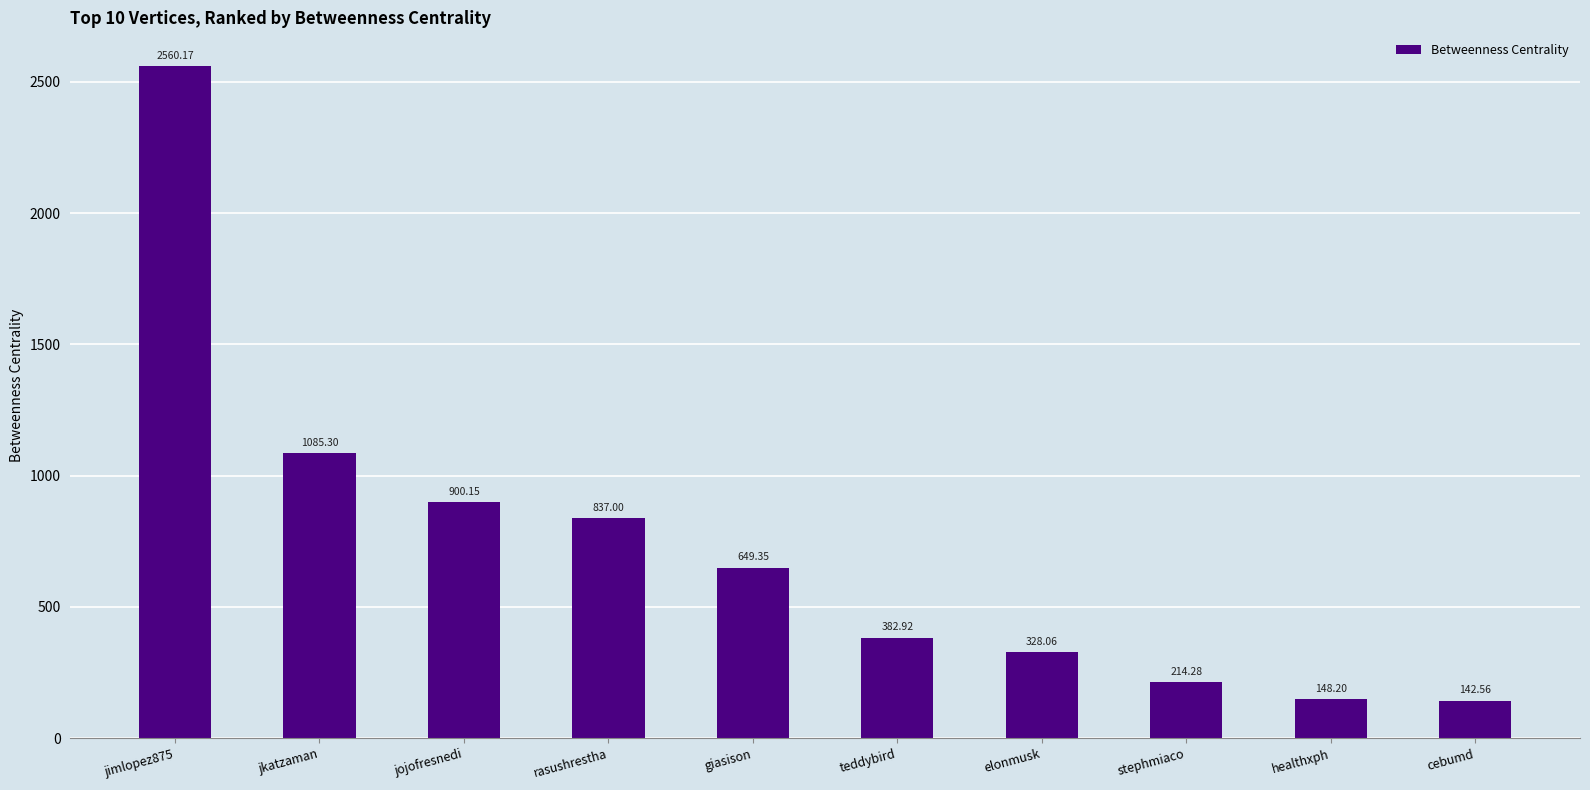

What is the average value?

724.8